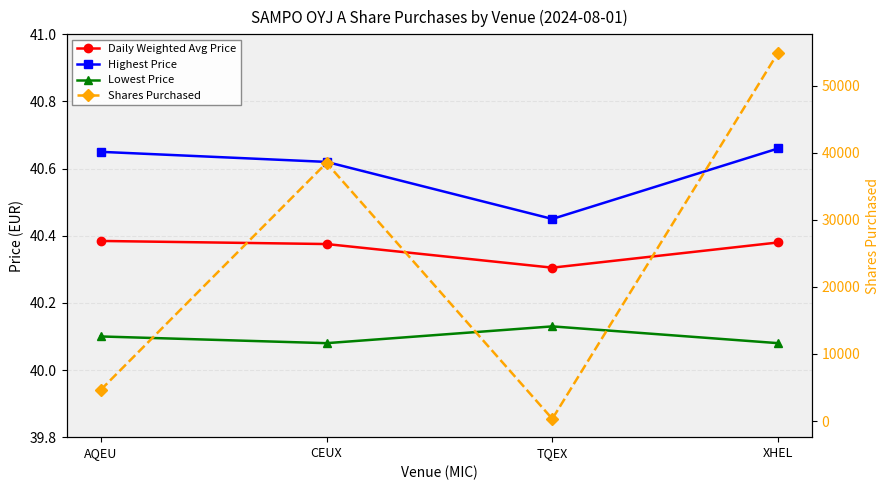

What is the difference between the Daily Weighted Avg Price values at XHEL and TQEX?

0.1